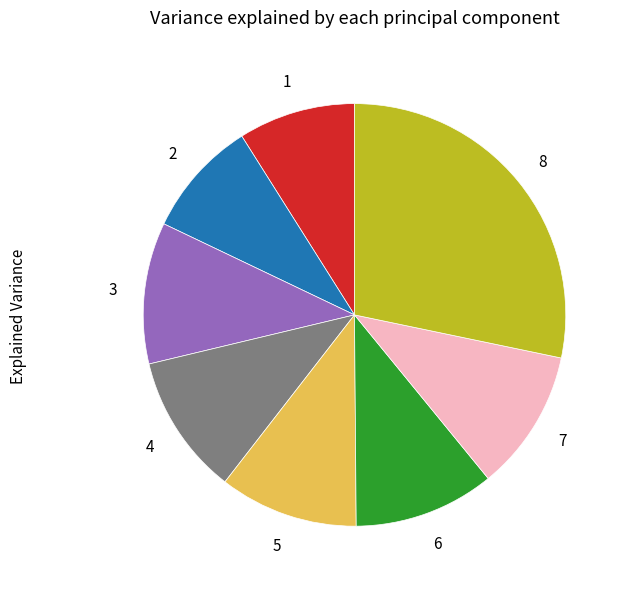

Is there any slice that represents more than half of the pie?

No